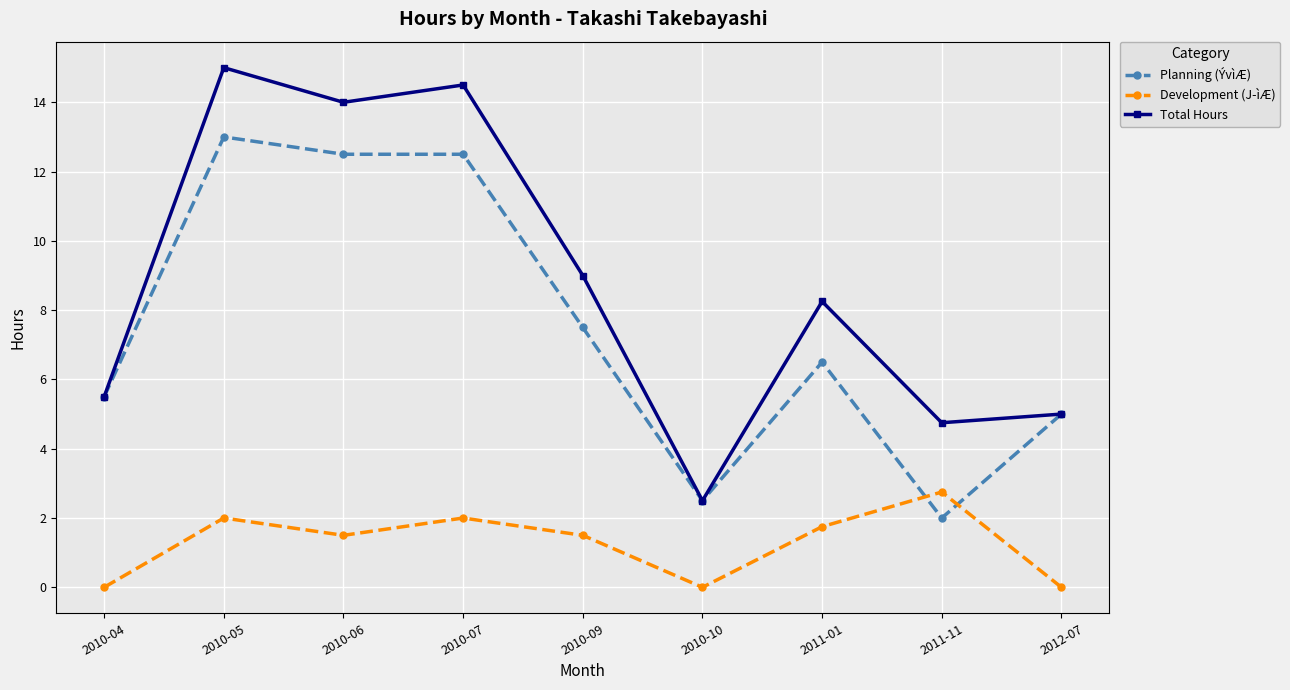

Which series ends up on top after the final intersection of Planning (ÝvìÆ) and Development (J­ìÆ)?

Planning (ÝvìÆ)